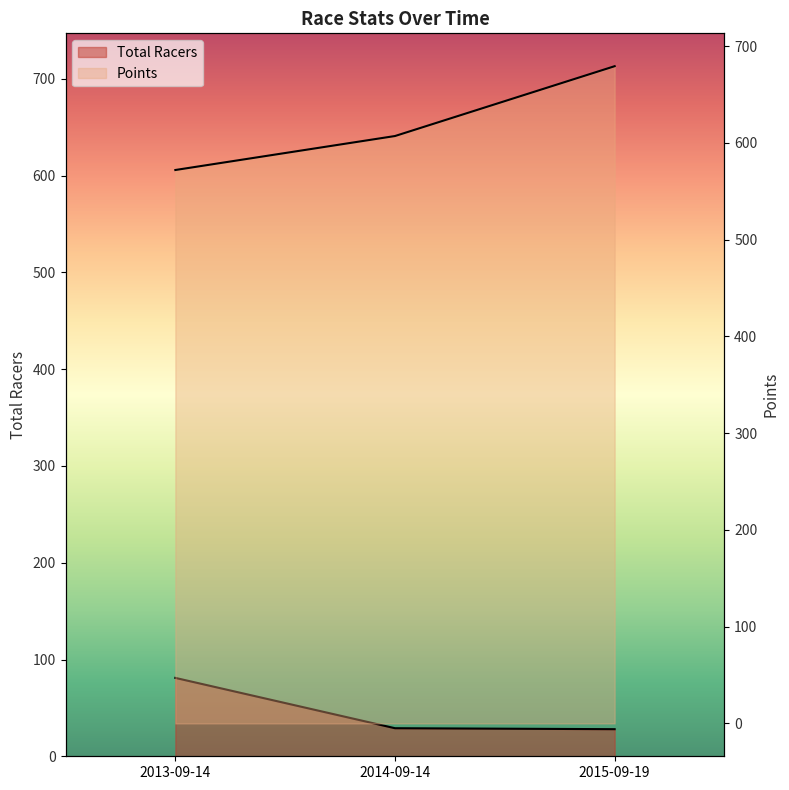

How many lines are shown in the chart?

2